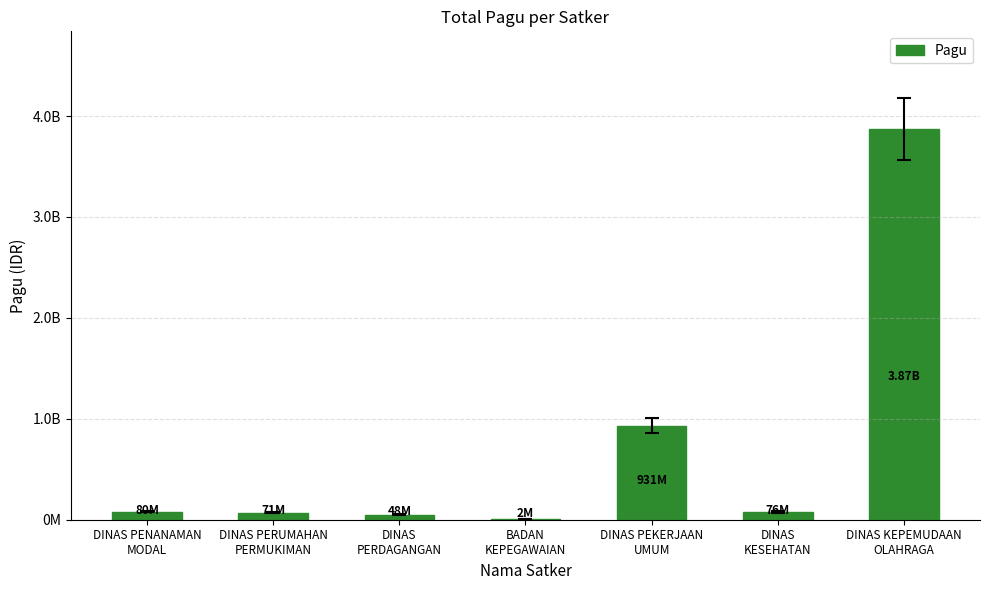

Rank the categories by value from highest to lowest.

DINAS KEPEMUDAAN
OLAHRAGA, DINAS PEKERJAAN
UMUM, DINAS PENANAMAN
MODAL, DINAS
KESEHATAN, DINAS PERUMAHAN
PERMUKIMAN, DINAS
PERDAGANGAN, BADAN
KEPEGAWAIAN